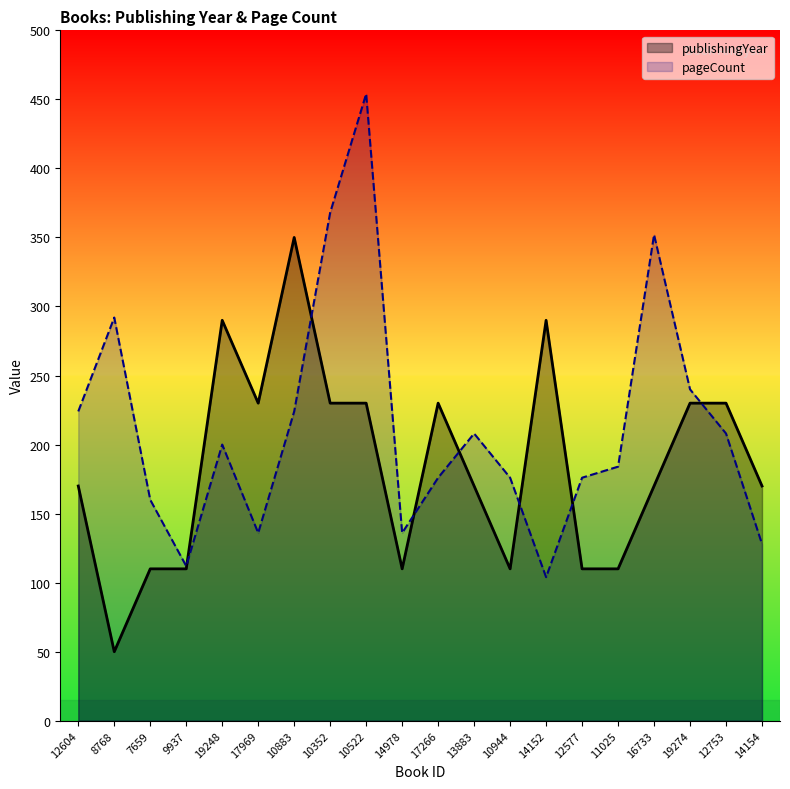

What is the value of the publishingYear point at the 20th from the left?

170